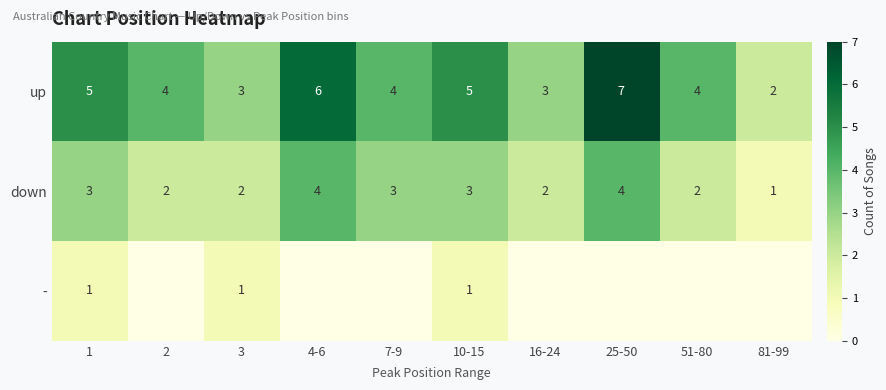

True or false: down has a value of 1 at 10-15.

False